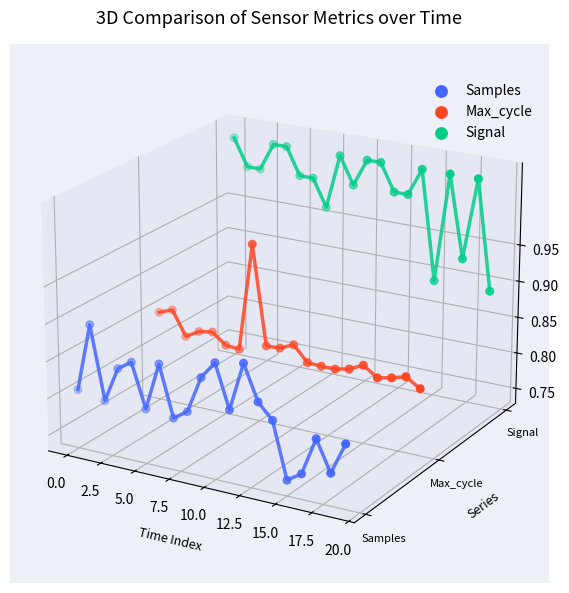

Which series has the widest spread of Y values?

Samples